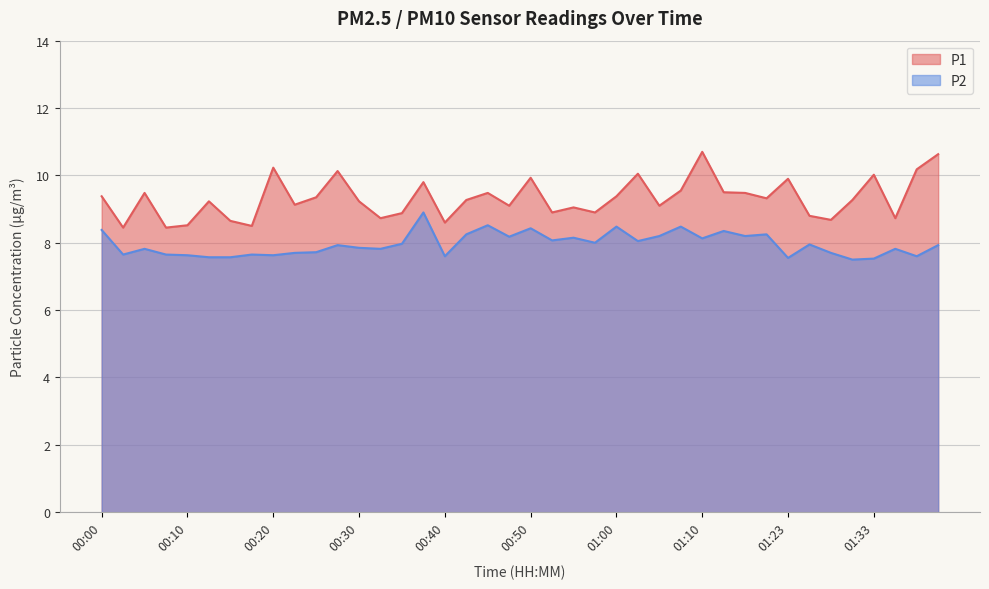

What is the approximate value of P1 at 00:10?

8.5